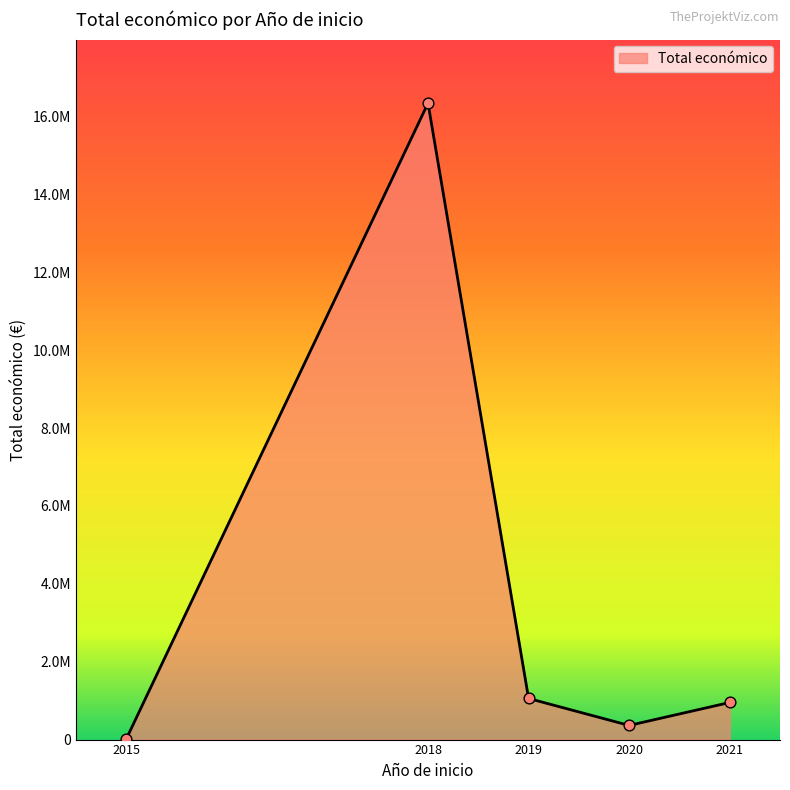

Does the chart have visible grid lines?

No